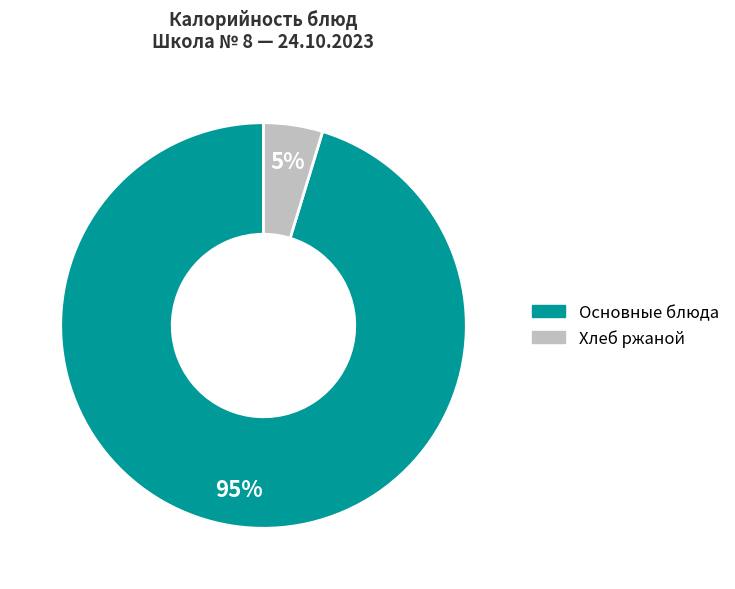

How many slices are in this pie chart?

2